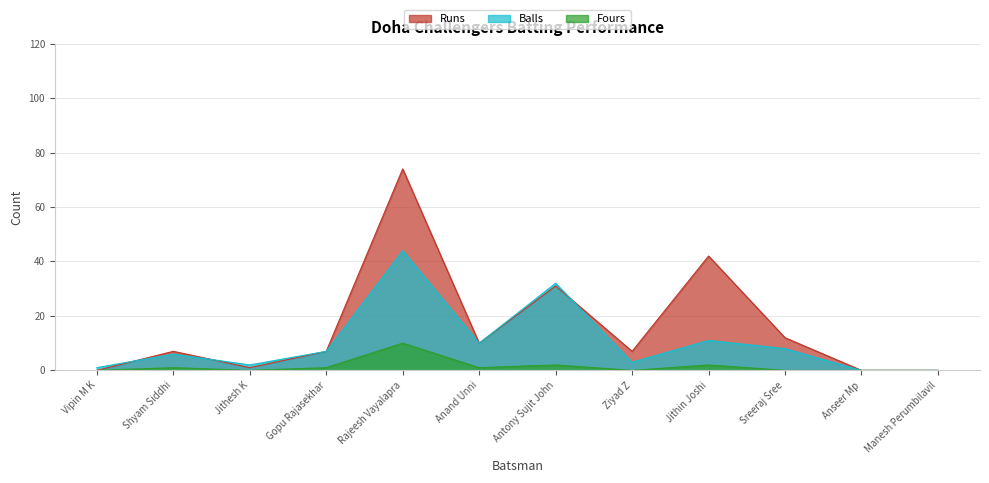

Rank the categories by Fours value from highest to lowest.

Rajeesh Vayalapra, Antony Sujit John, Jithin Joshi, Shyam Siddhi, Gopu Rajasekhar, Anand Unni, Vipin M K, Jithesh K, Ziyad Z, Sreeraj Sree, Anseer Mp, Manesh Perumbilavil